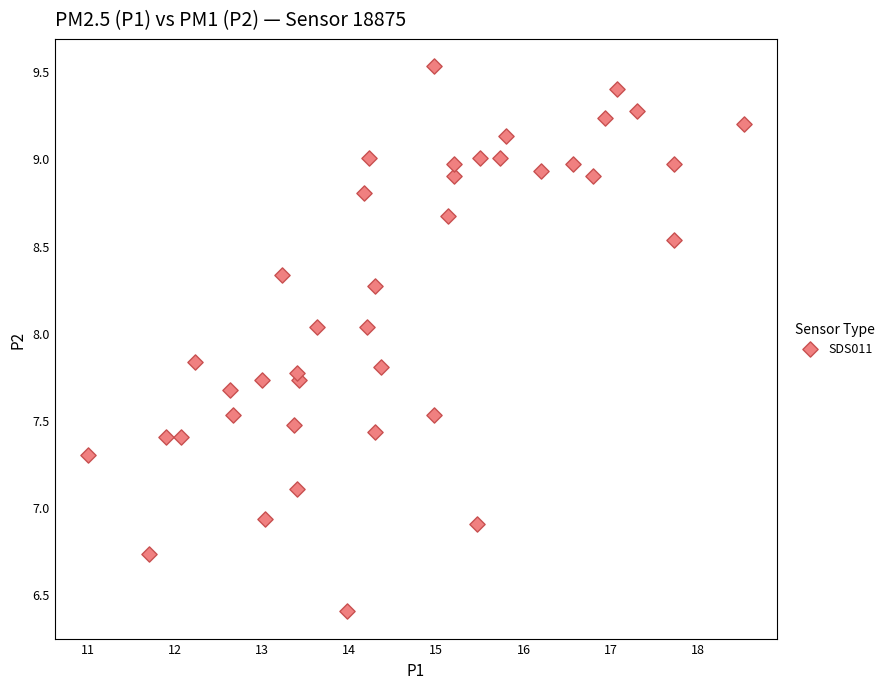

What is the range of Y values (max minus min)?

3.1